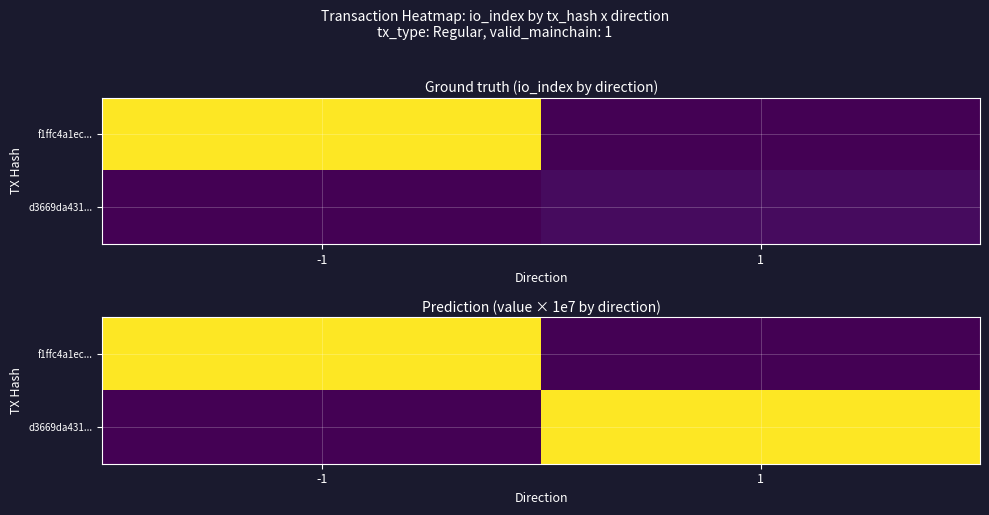

At which label is f1ffc4a1ec... closest to 838860?

1